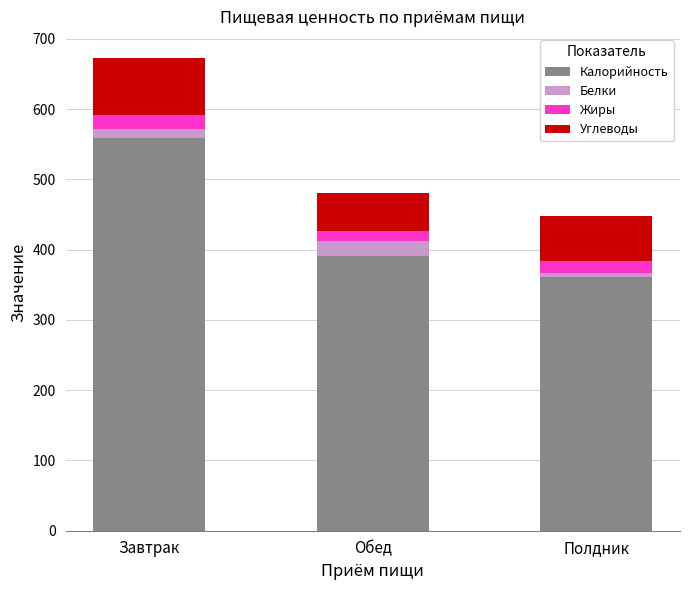

The Калорийность series shows 318.4 at Завтрак. True or false?

False